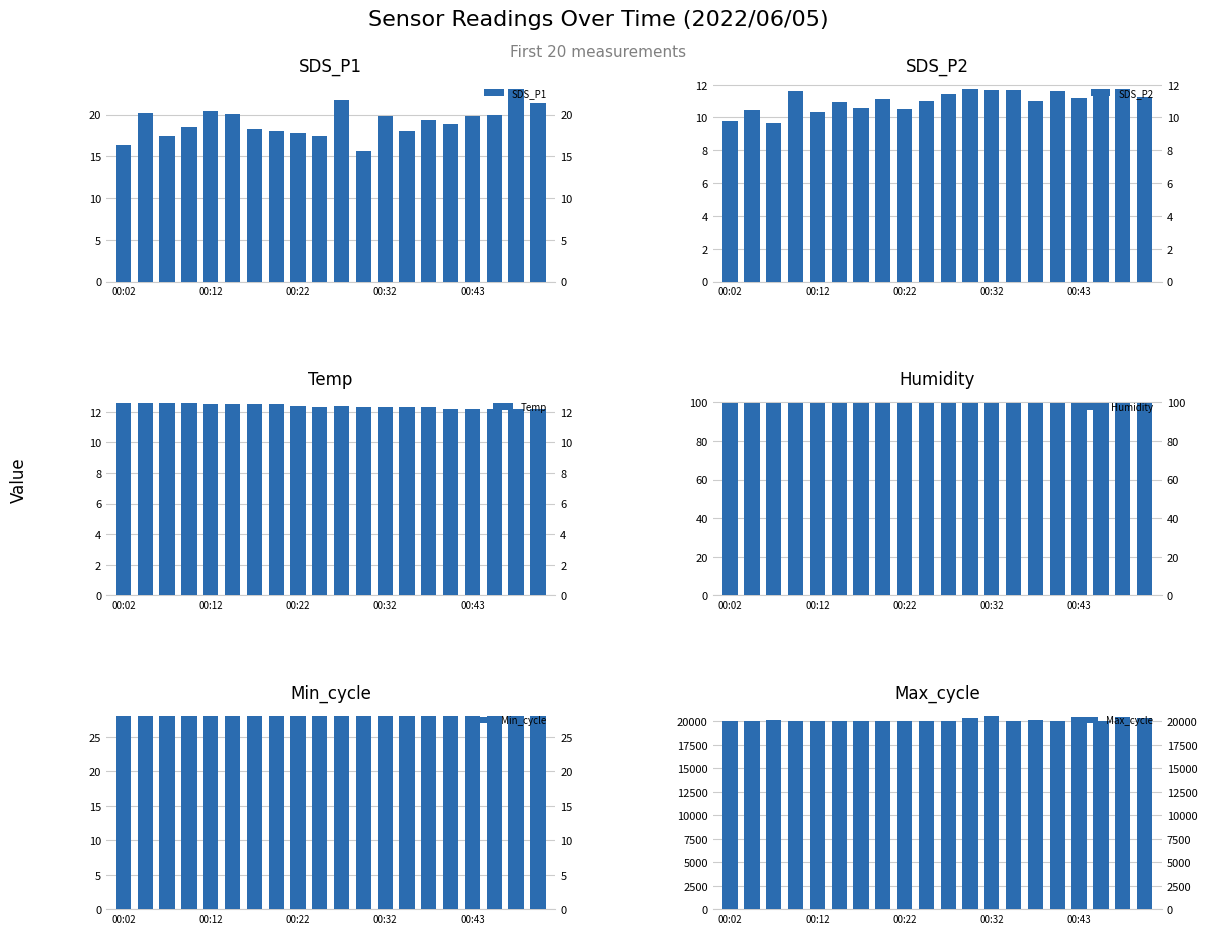

The Max_cycle series shows 7826.8 at 00:32. True or false?

False